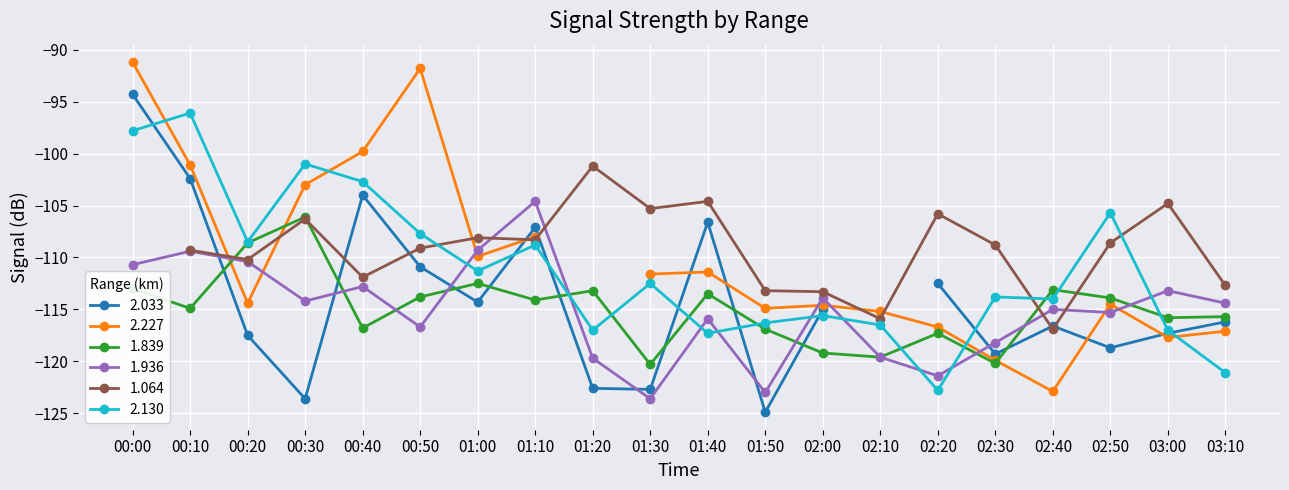

True or false: 1.936 has a value of -181.6 at 01:40.

False